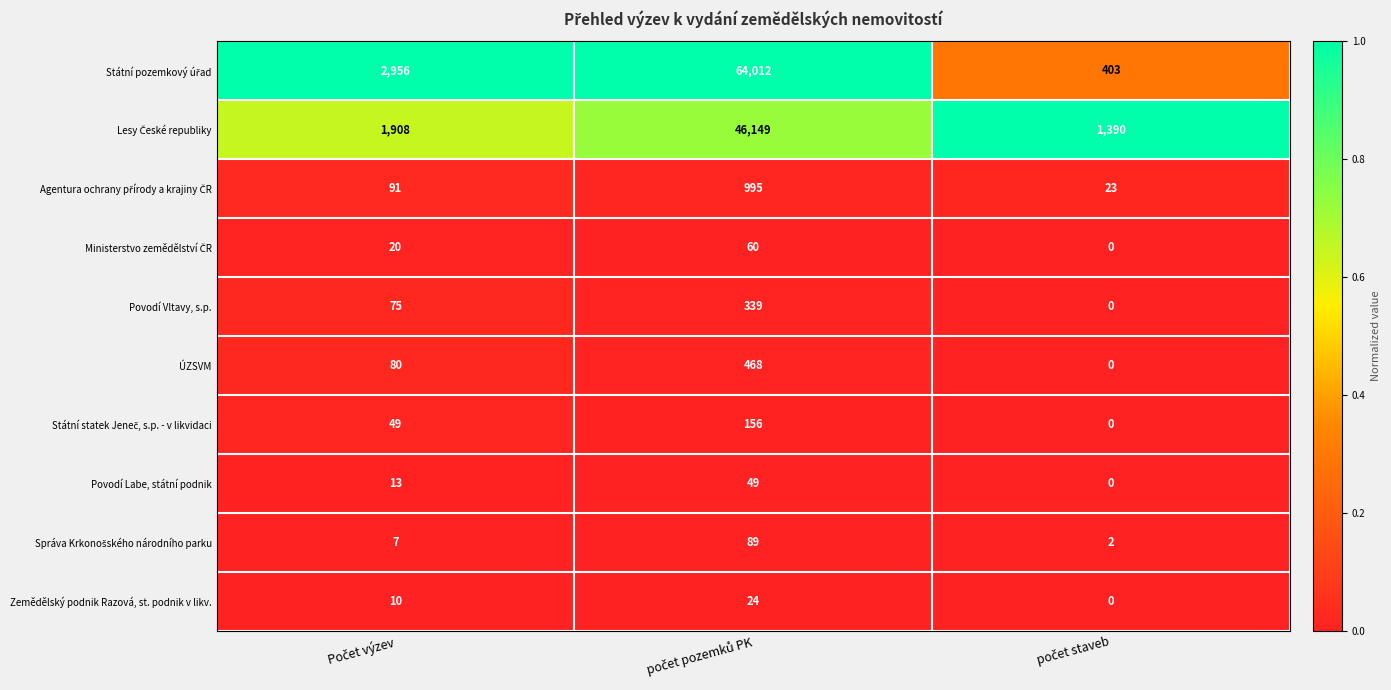

How many series are shown in this chart?

10